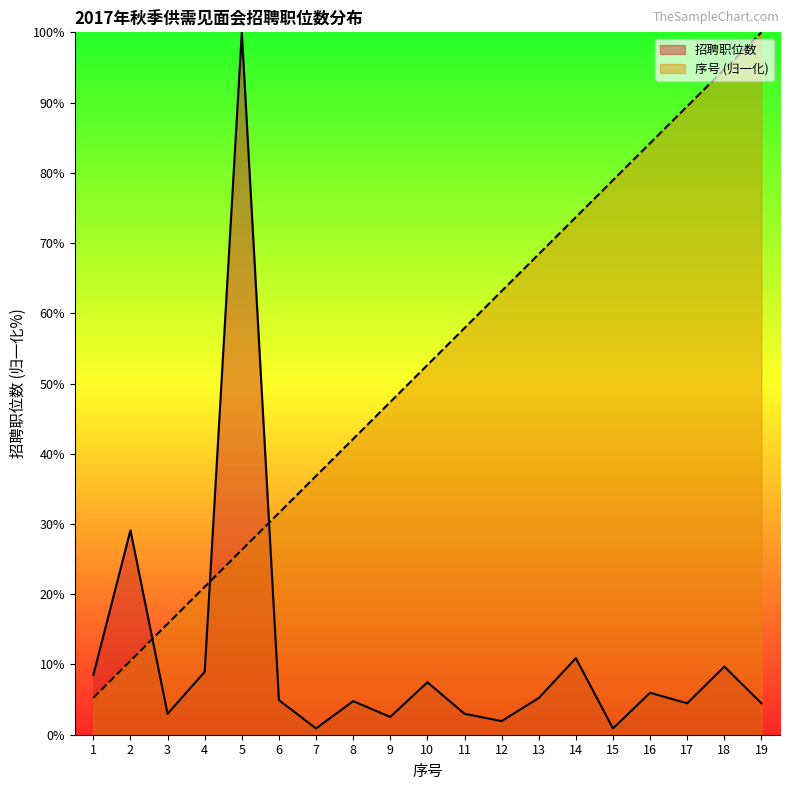

How many data points in 序号 are above 52?

10